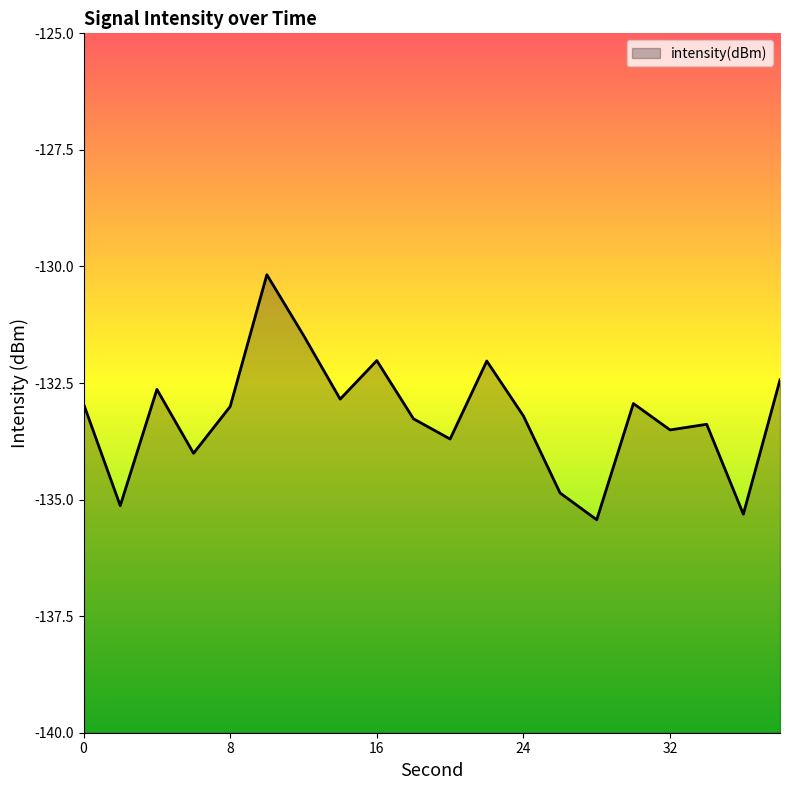

Which has a higher value, 6 or 28?

6